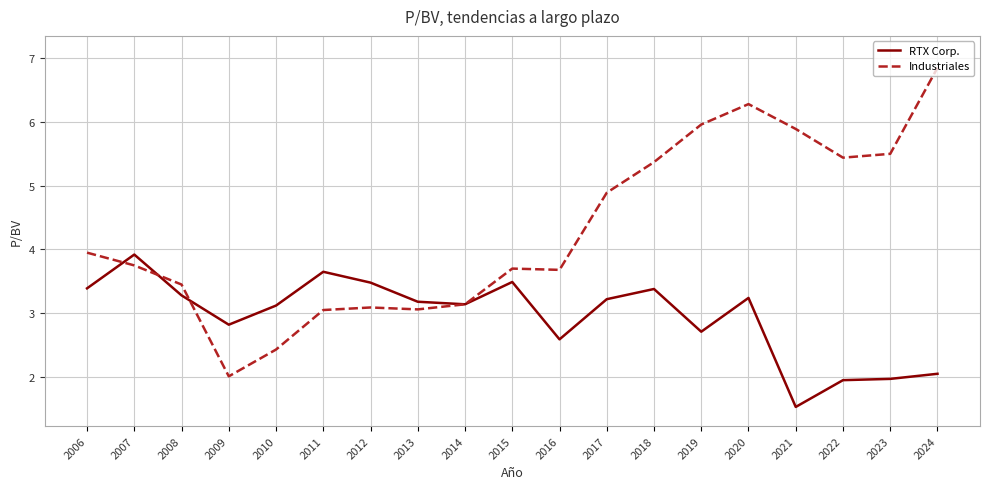

True or false: RTX Corp. and Industriales cross at least once.

True